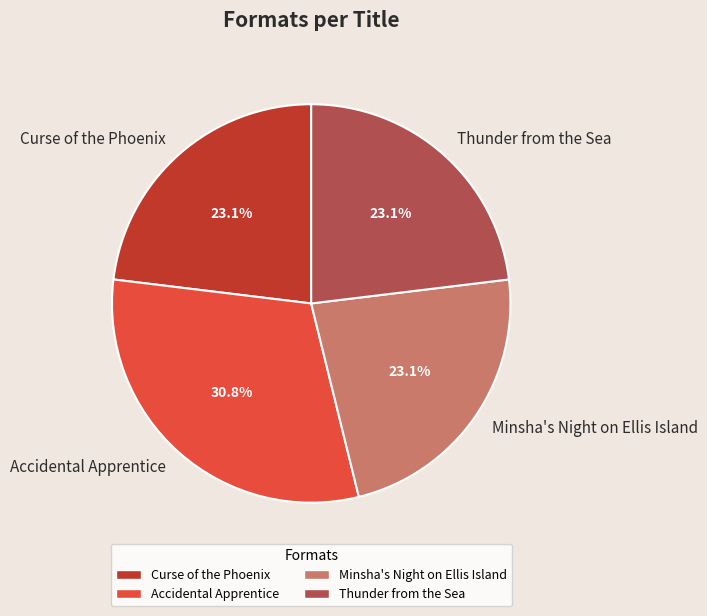

Does Curse of the Phoenix represent more than half of the total?

No